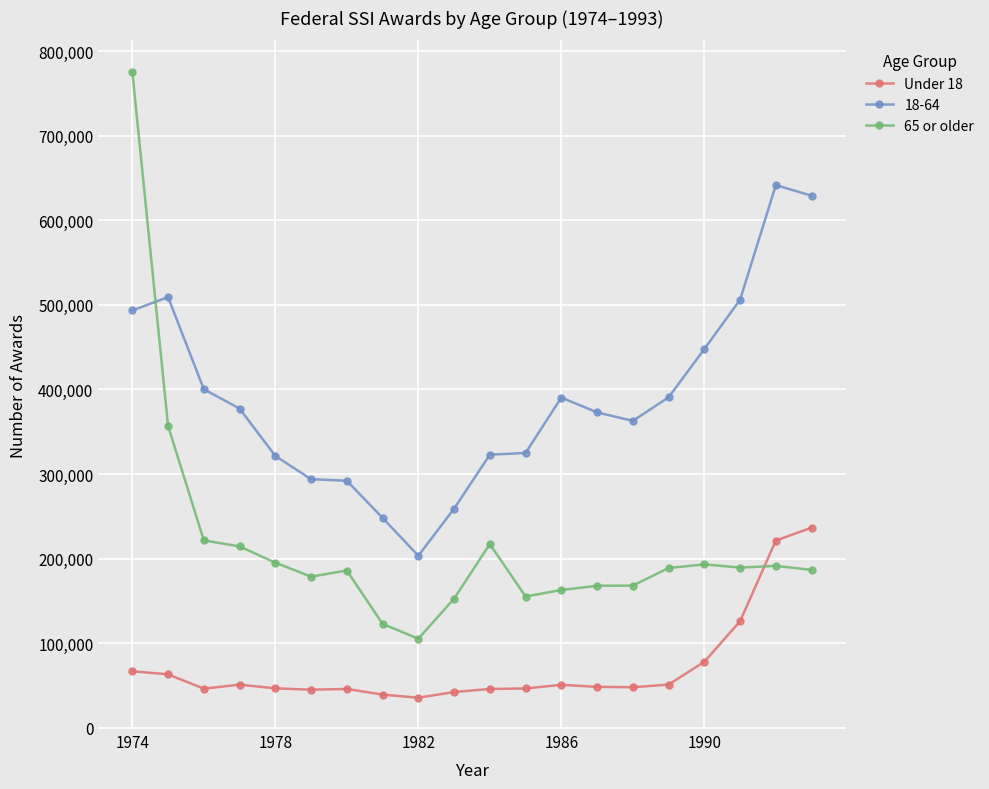

True or false: Under 18 has more than 2 points higher than both neighbors.

True